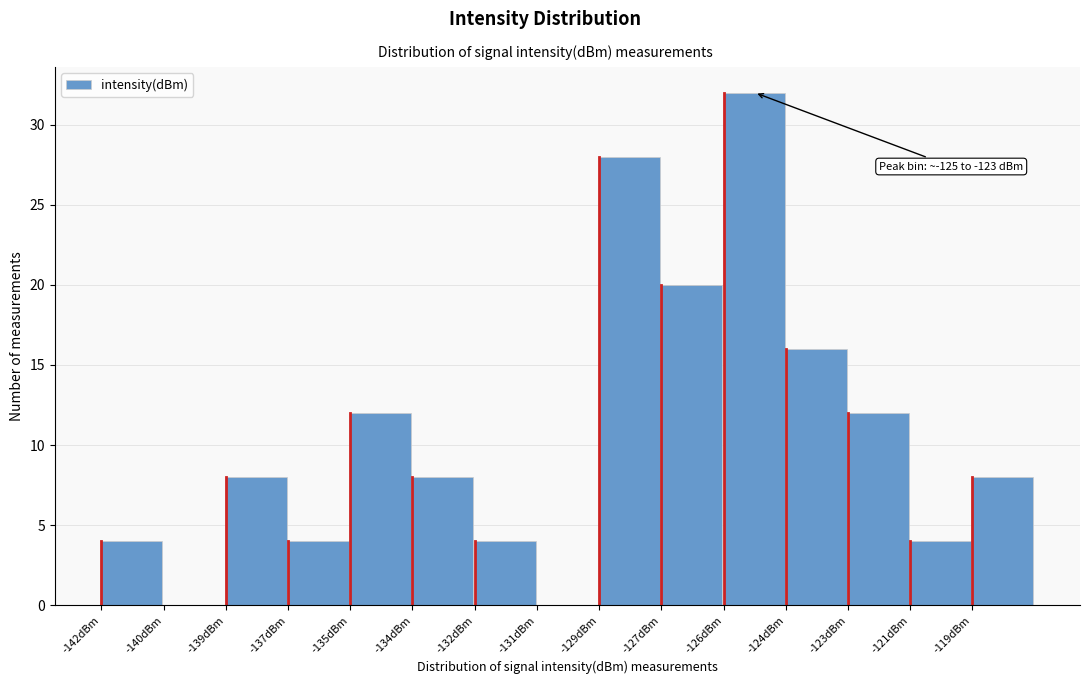

Reading left to right, list all the values displayed in this chart.

-142dBm=4	-140dBm=0	-139dBm=8	-137dBm=4	-135dBm=12	-134dBm=8	-132dBm=4	-131dBm=0	-129dBm=28	-127dBm=20	-126dBm=32	-124dBm=16	-123dBm=12	-121dBm=4	-119dBm=8